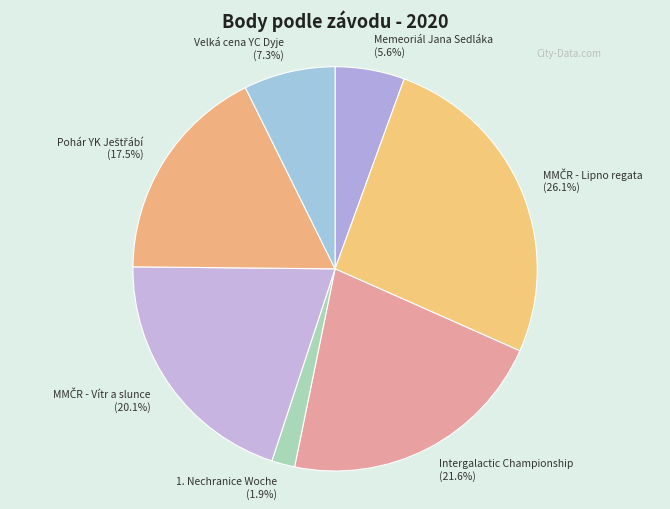

What is the ratio of the value at 1. Nechranice Woche (1.9%) to the value at Velká cena YC Dyje (7.3%)?

0.3